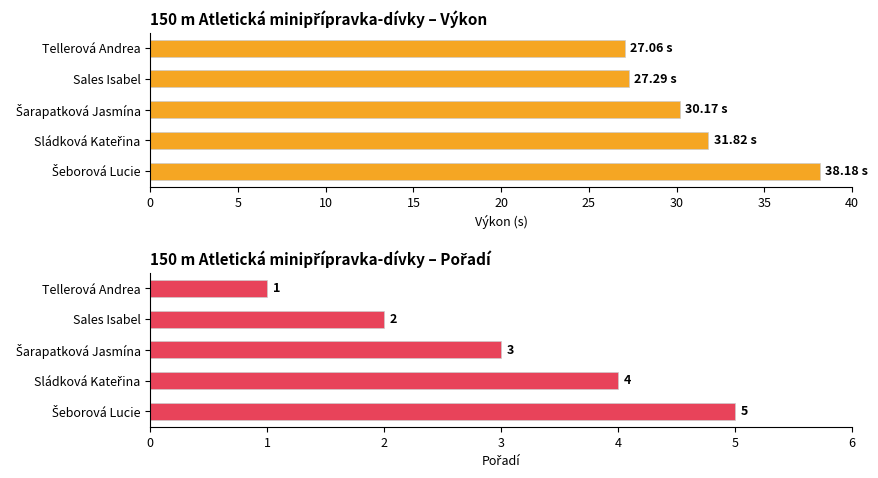

What is the average value of the Výkon series?

30.9